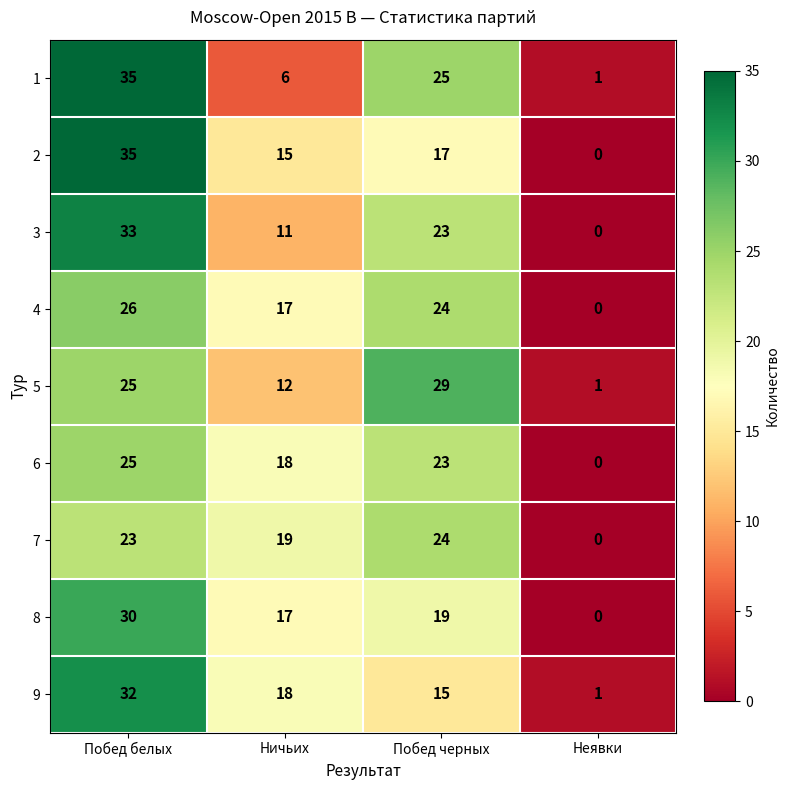

What is the sum of all 2 values?

67